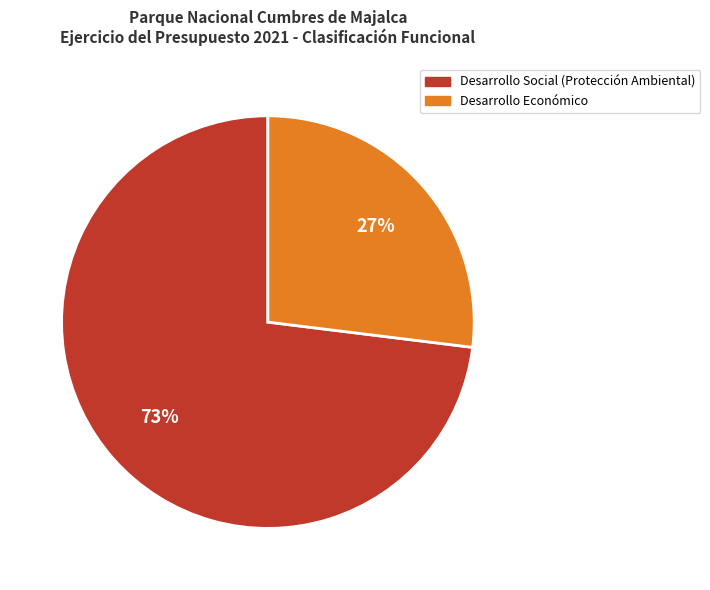

To the nearest percent, what is the average slice percentage?

50%